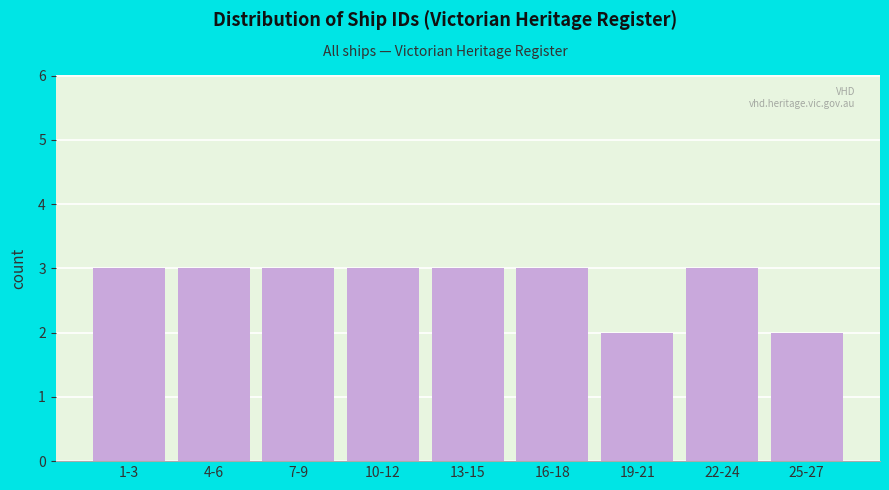

Reading left to right, transcribe all the data shown in this chart.

3	3	3	3	3	3	2	3	2